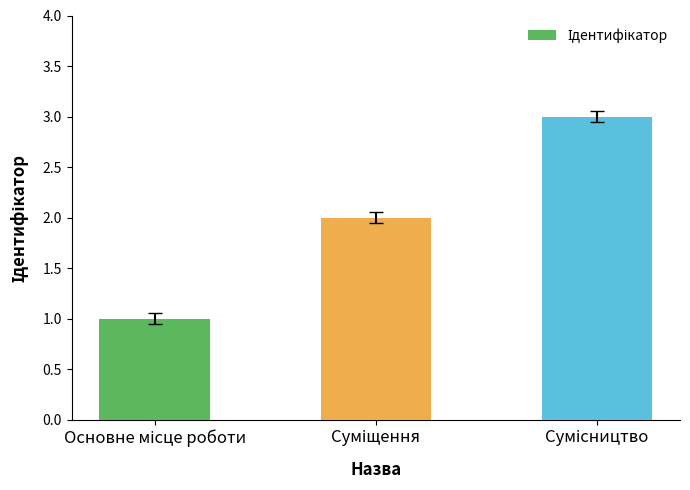

What is the sum of all values?

6